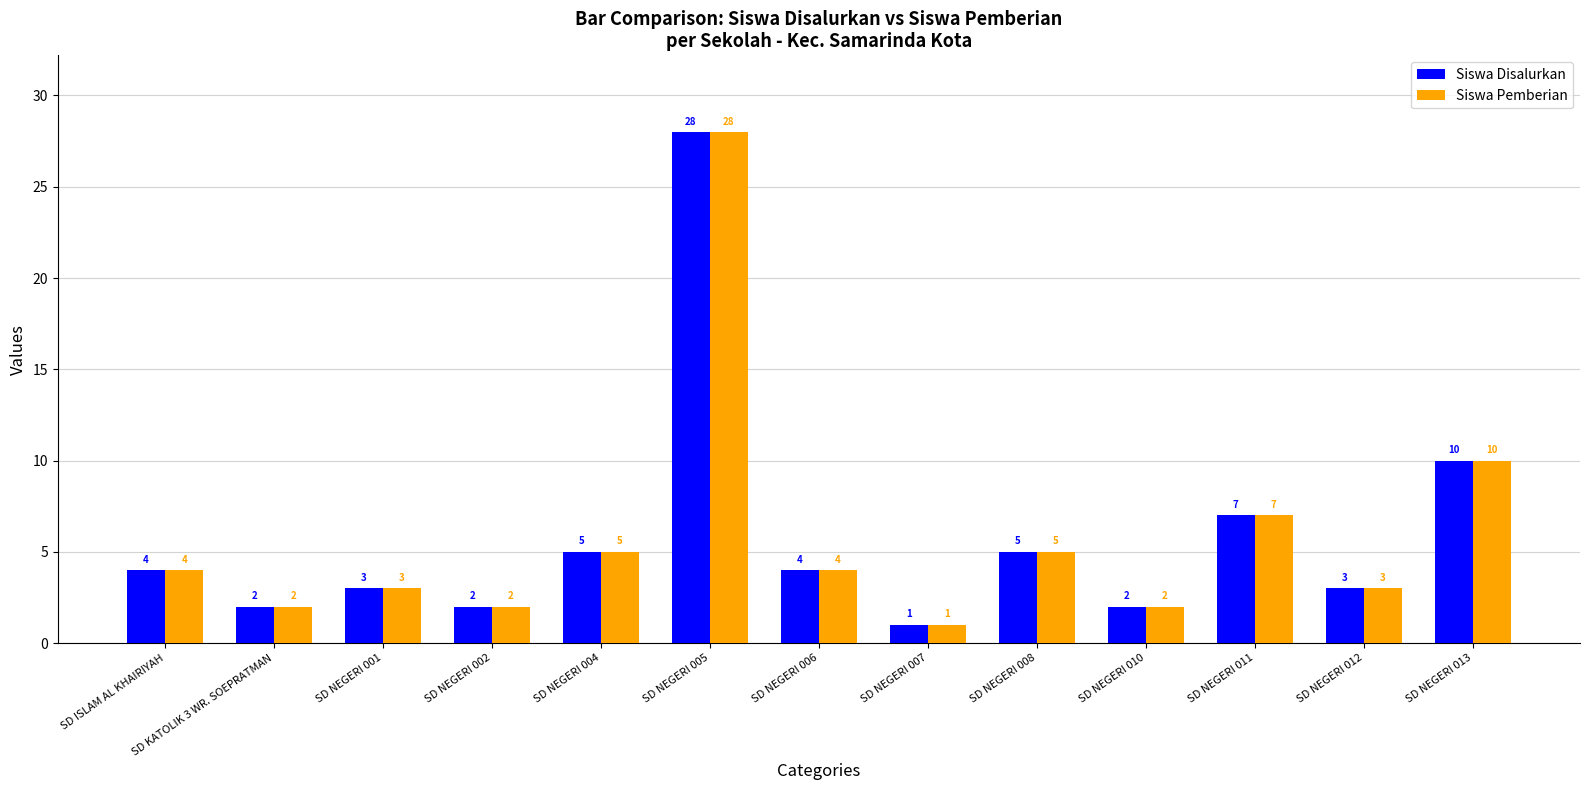

What is the total value across all series at SD NEGERI 006?

8